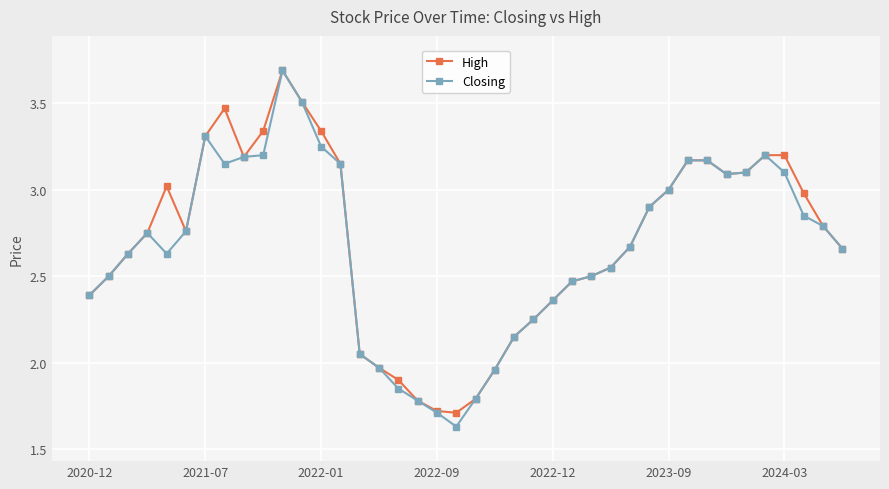

True or false: Closing has more than 1 interior local peaks.

True